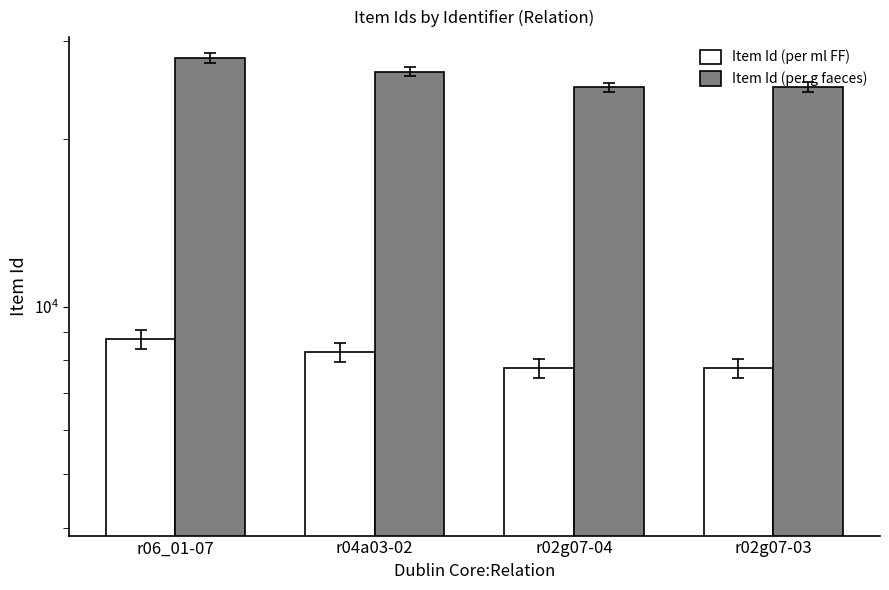

Which series has the largest range (max minus min)?

Item Id (per g faeces)